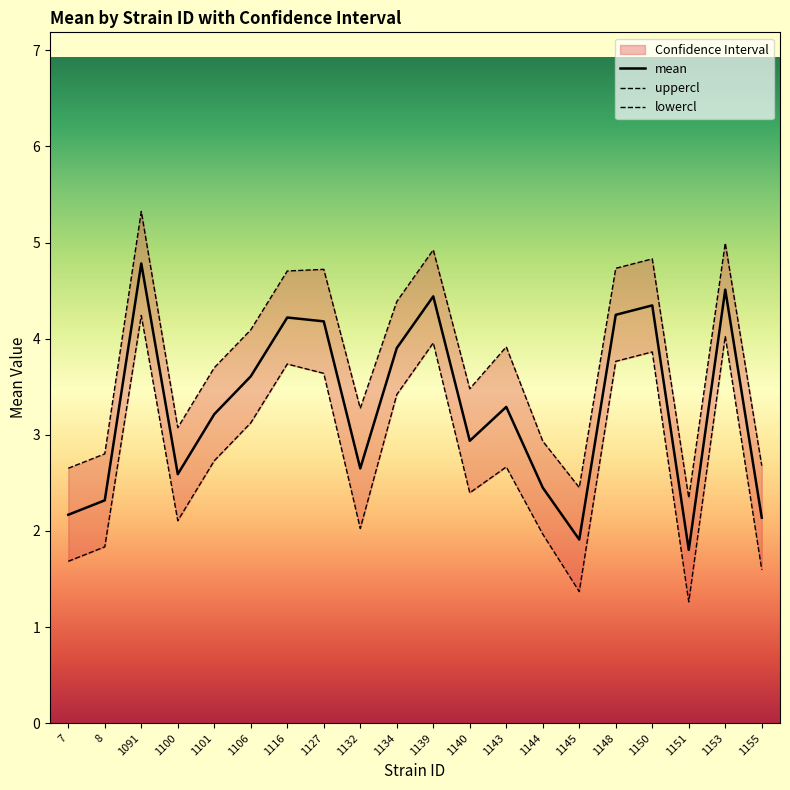

What is the value of the uppercl point at the 16th from the left?

4.7